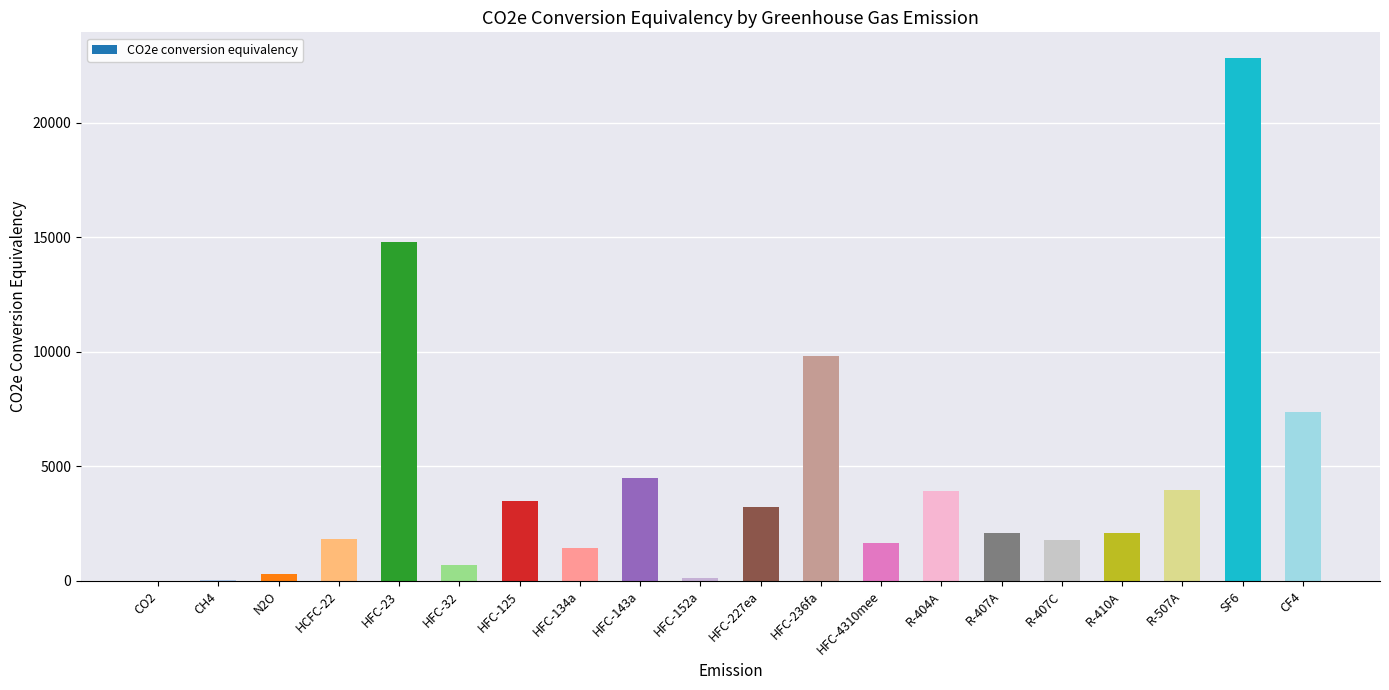

At which category does the chart reach its peak across all series?

SF6